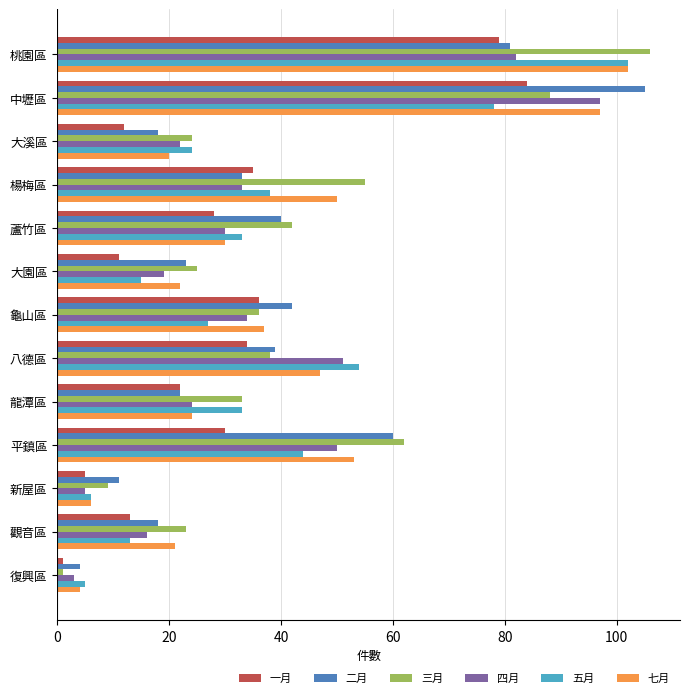

What is the difference between the highest and lowest values at 龜山區?

15